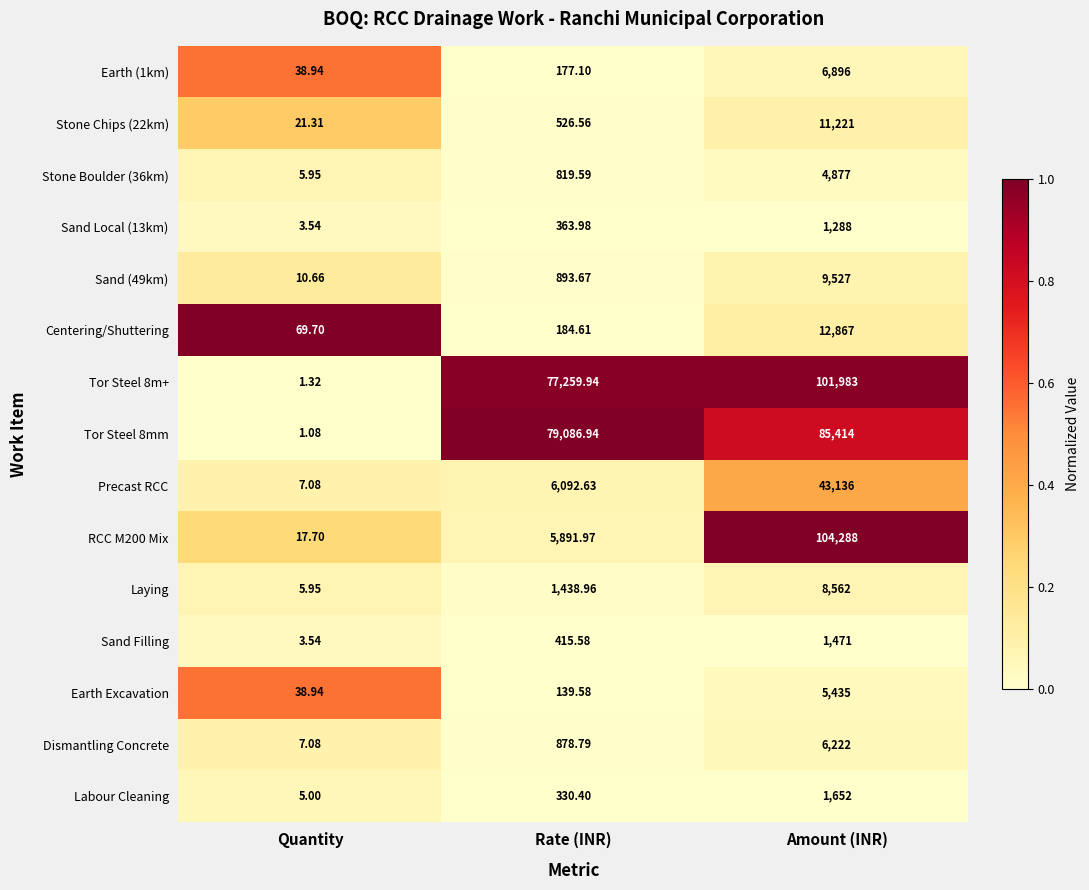

At which label does Centering/Shuttering reach its minimum?

Quantity